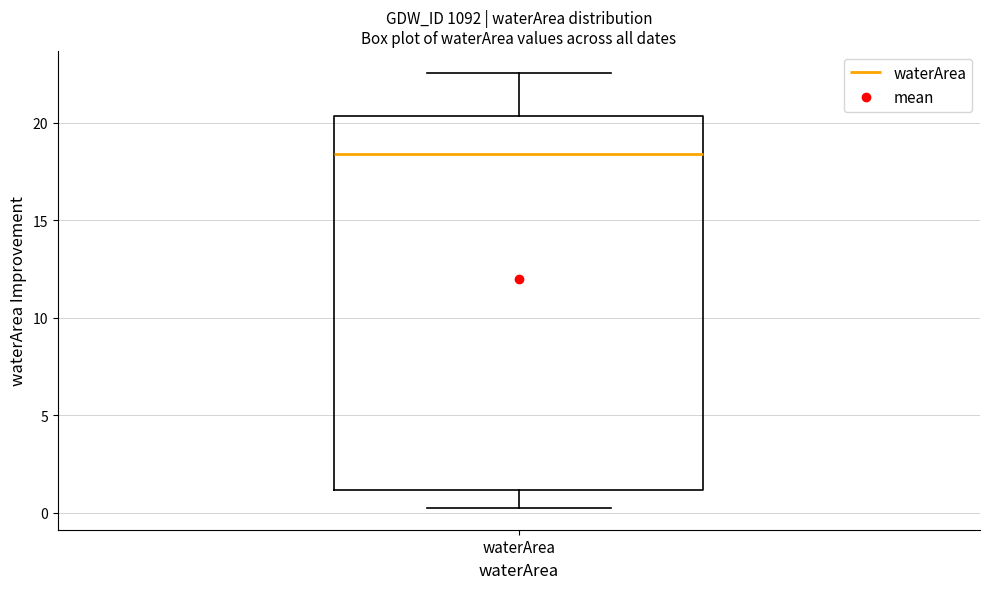

Transcribe this box plot: give where the median line is, the range the box spans, and where the two whiskers end, as read against the y-axis. The values are not printed on the chart, so give them approximately, as read against the axis.

median 18.5, box 1.0 to 20.5, whiskers 0.0 to 22.5